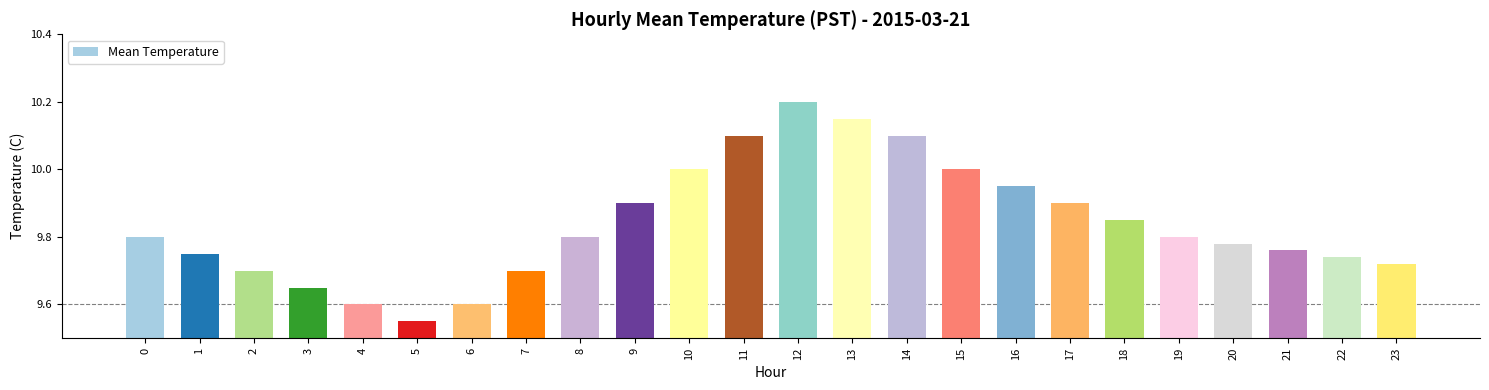

What is the value of the 12th bar from the left?

10.1